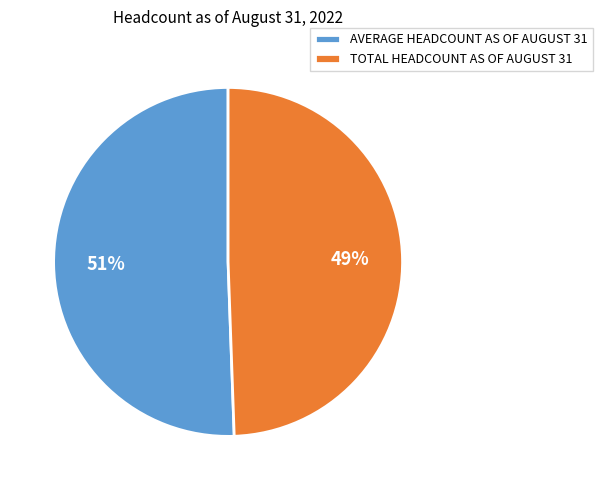

Does TOTAL HEADCOUNT AS OF AUGUST 31 represent more than half of the total?

No